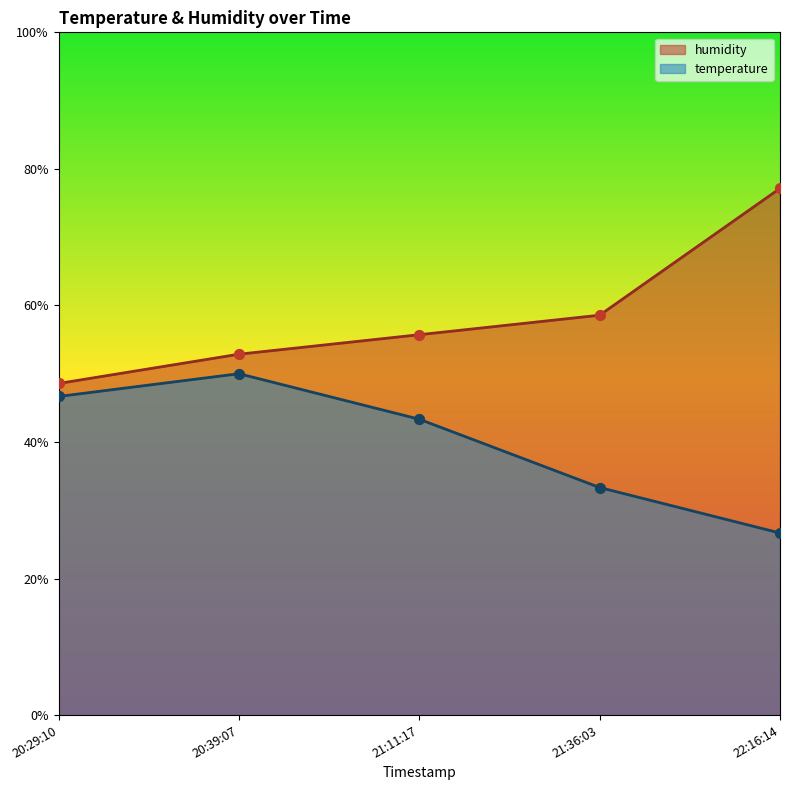

Which series has the largest total across all categories?

humidity